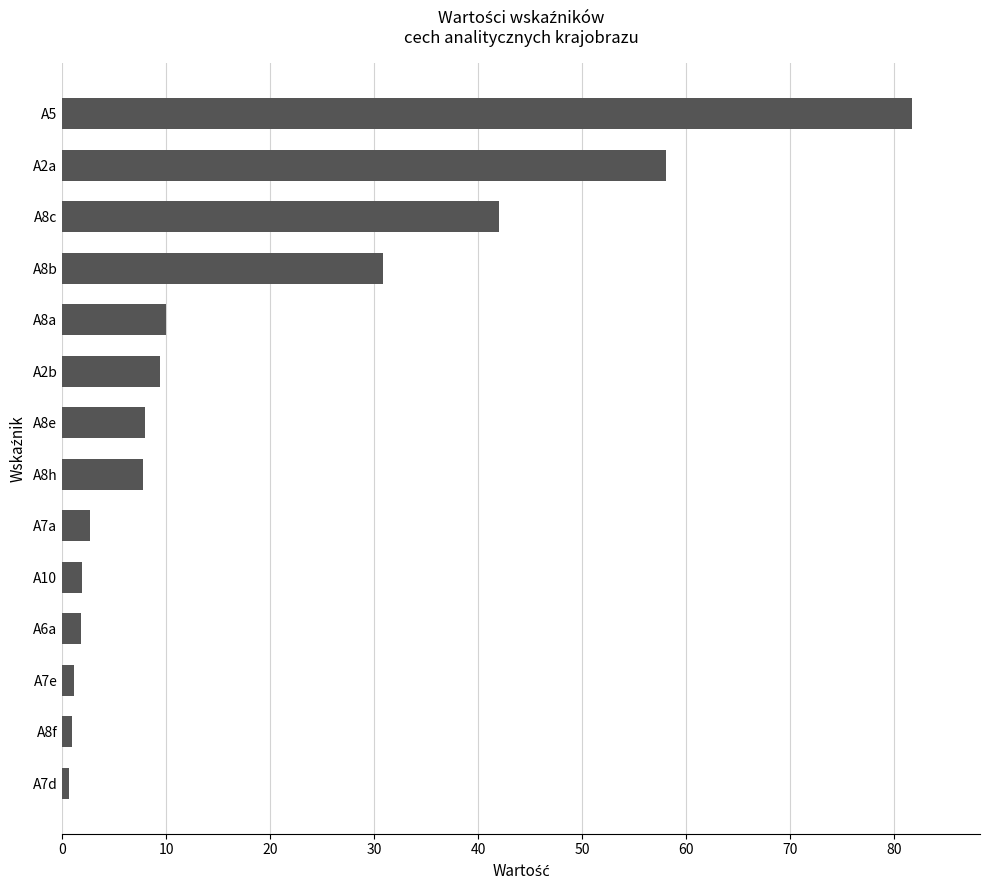

How many data points are above 7?

8